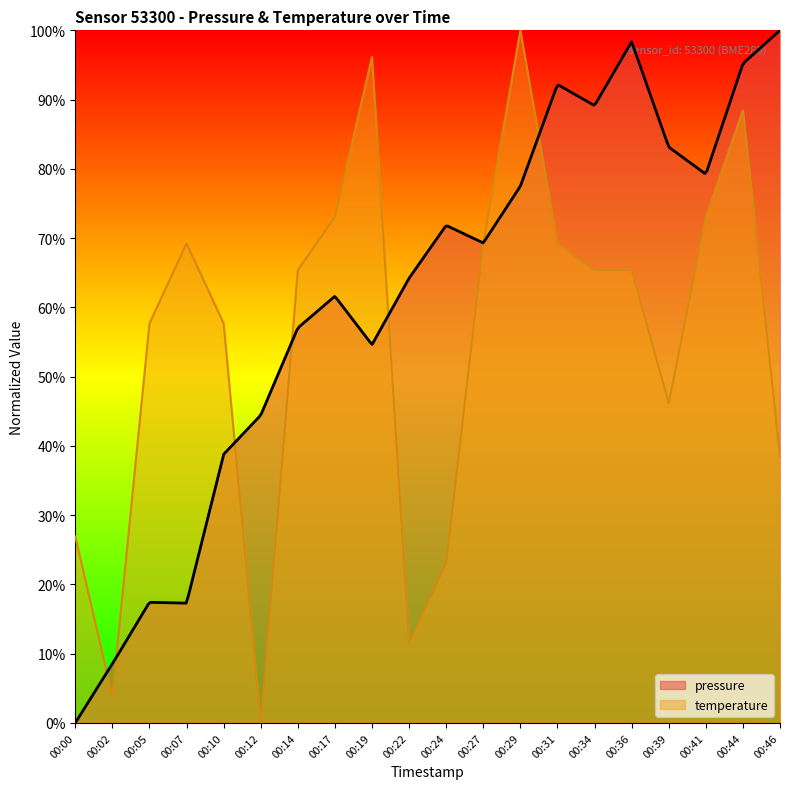

In pressure, how many points are higher than both neighbors (excluding endpoints)?

5